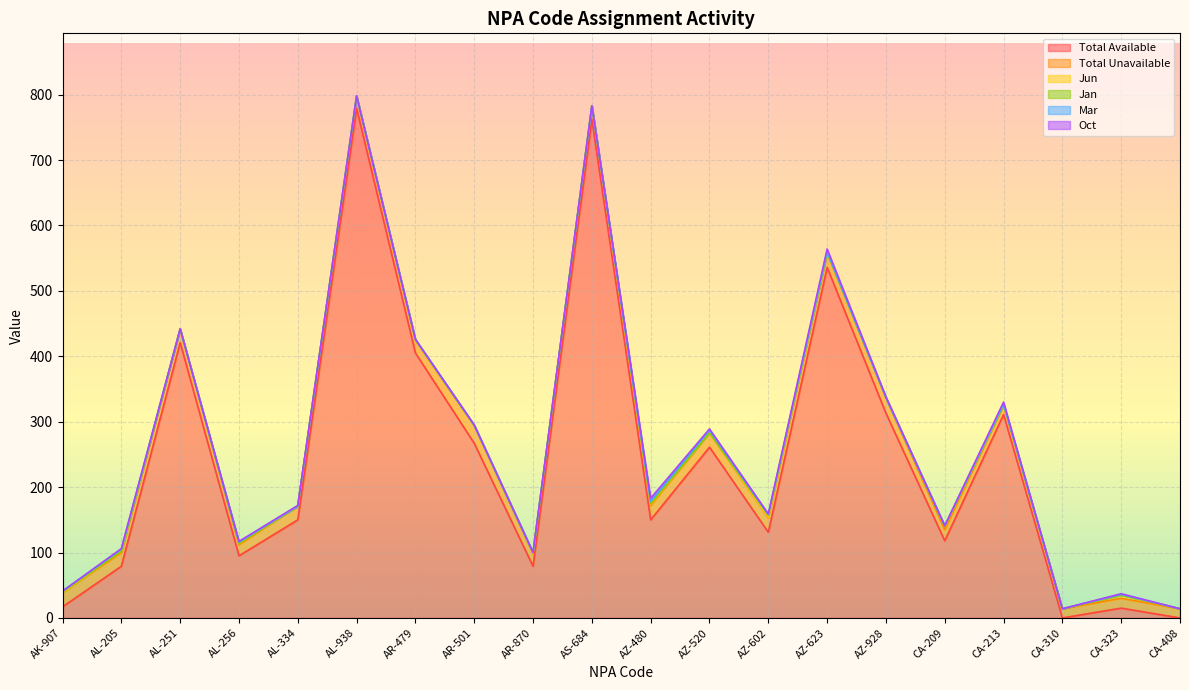

What is the average value of the Jun series?

1